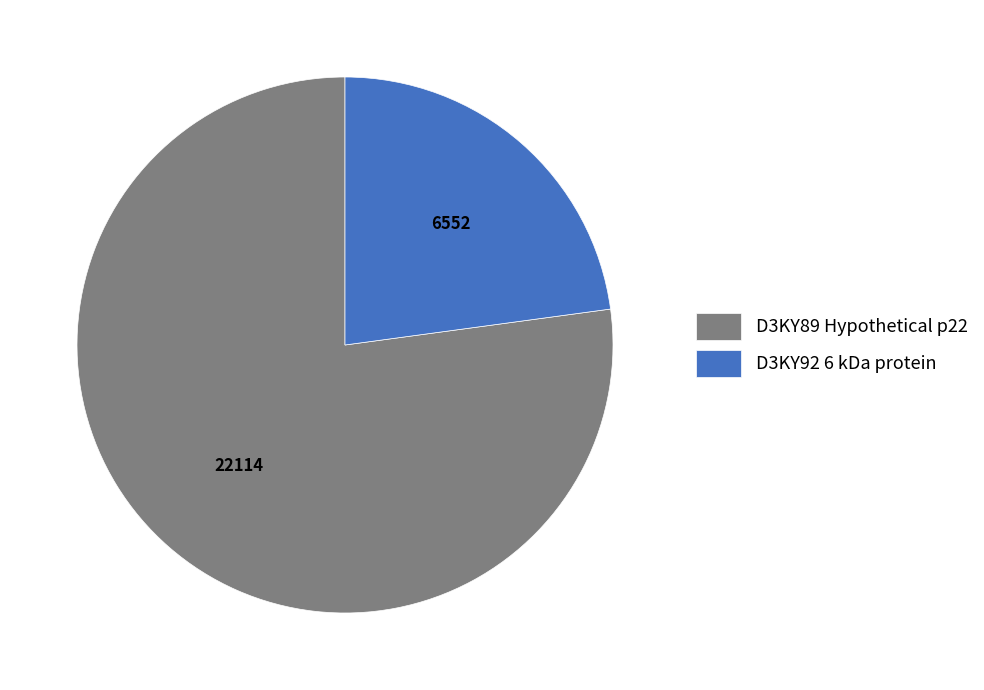

True or false: D3KY89 Hypothetical p22 accounts for 77% of the total.

True